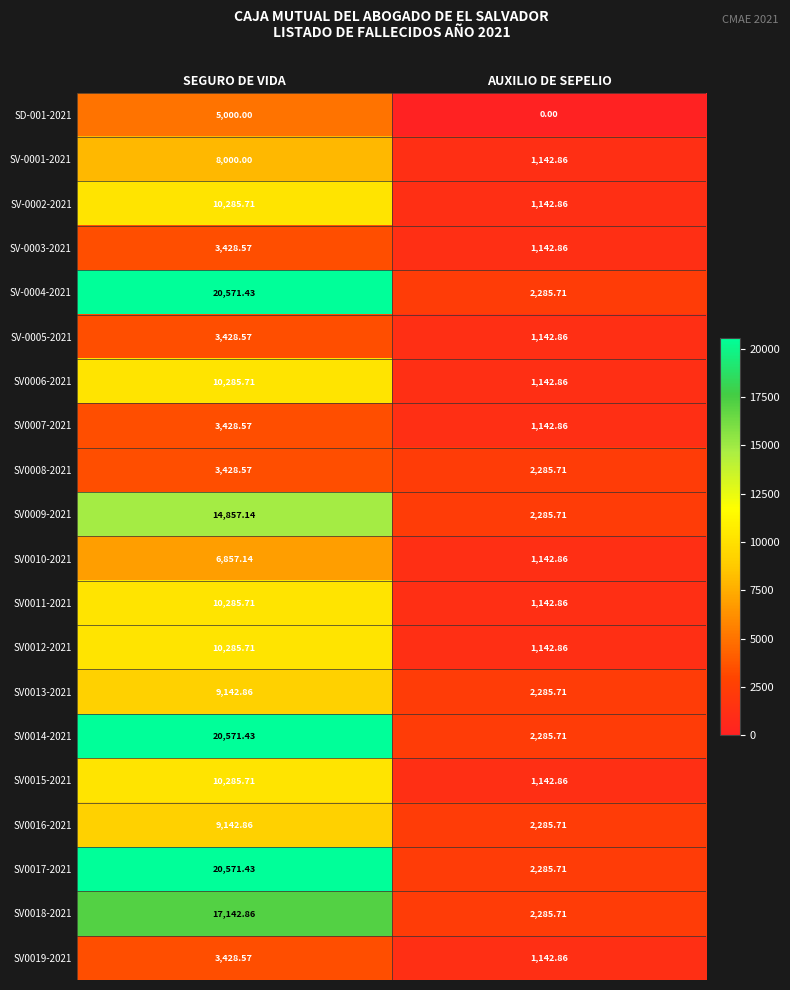

List the labels in order of SV-0002-2021 value, largest first.

SEGURO DE VIDA, AUXILIO DE SEPELIO